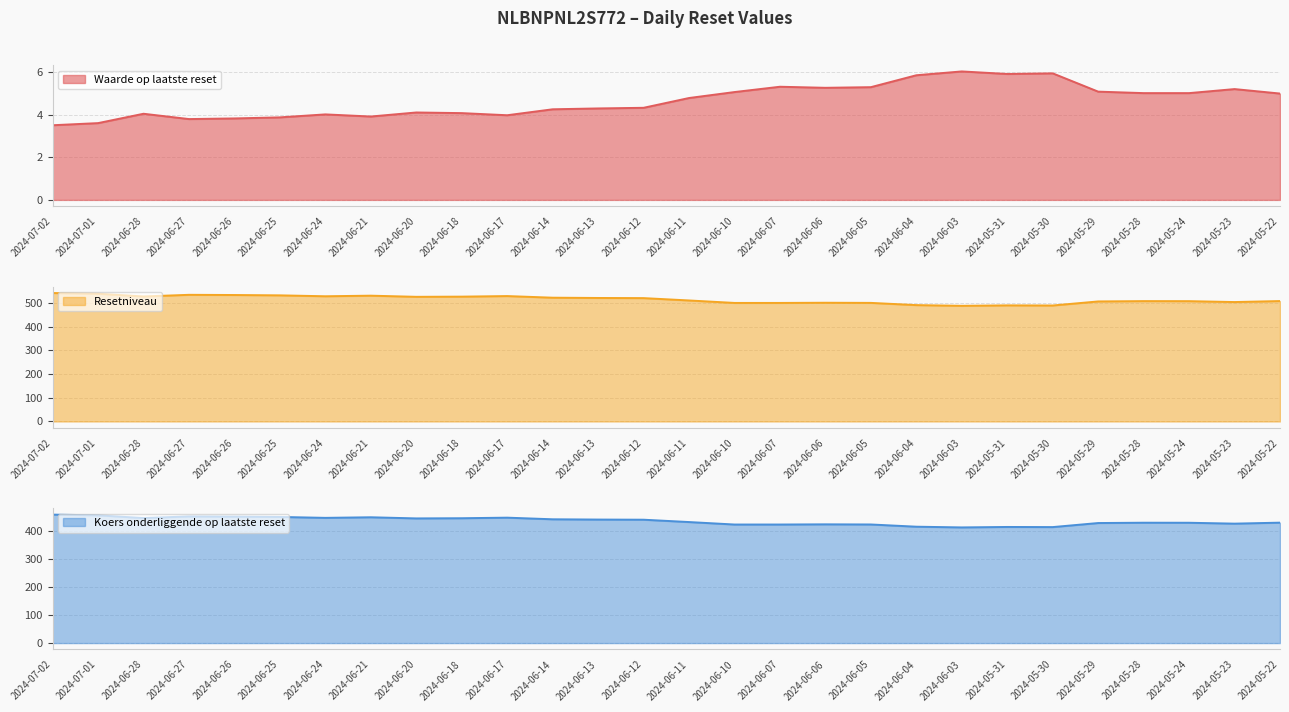

What is the difference between the second highest and second lowest values in the Resetniveau series?

49.6